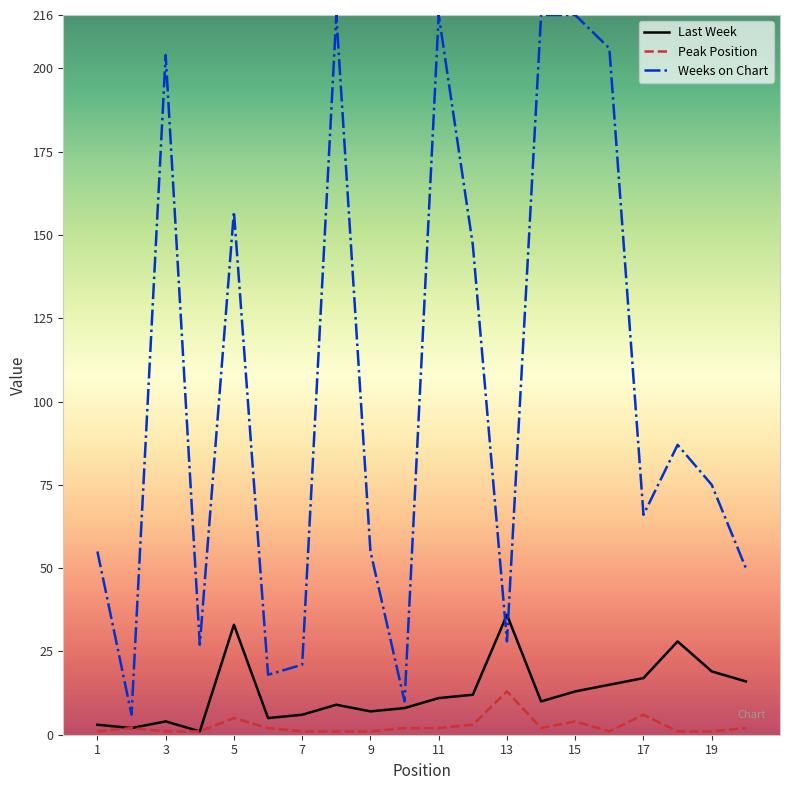

What is the greatest value displayed?

216